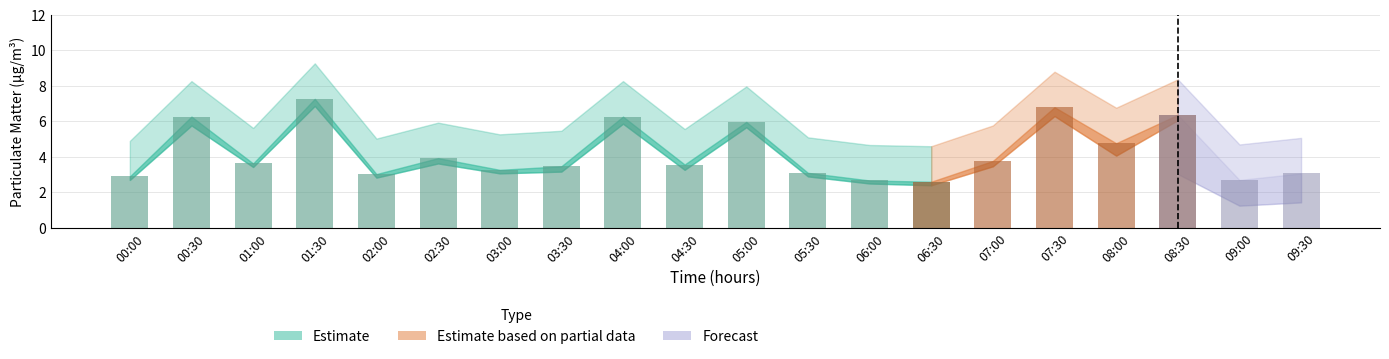

The value of P1 at 02:30 is 6.9. True or false?

False